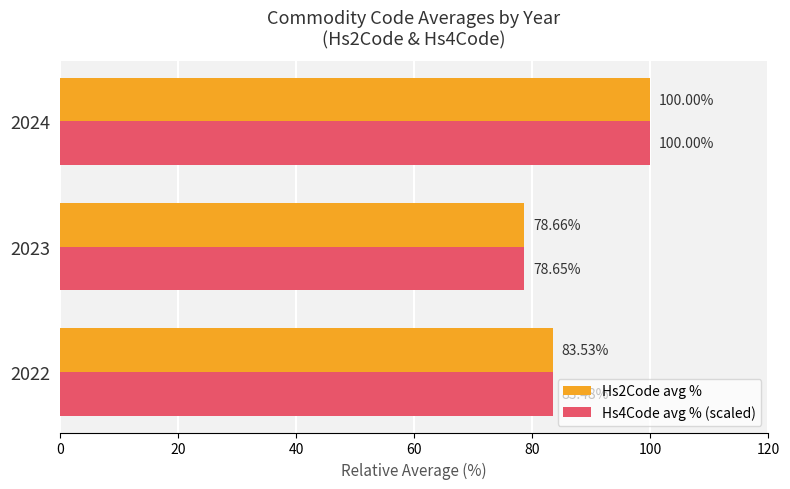

List the series in order of their overall mean, lowest first.

Hs4Code avg % (scaled), Hs2Code avg %